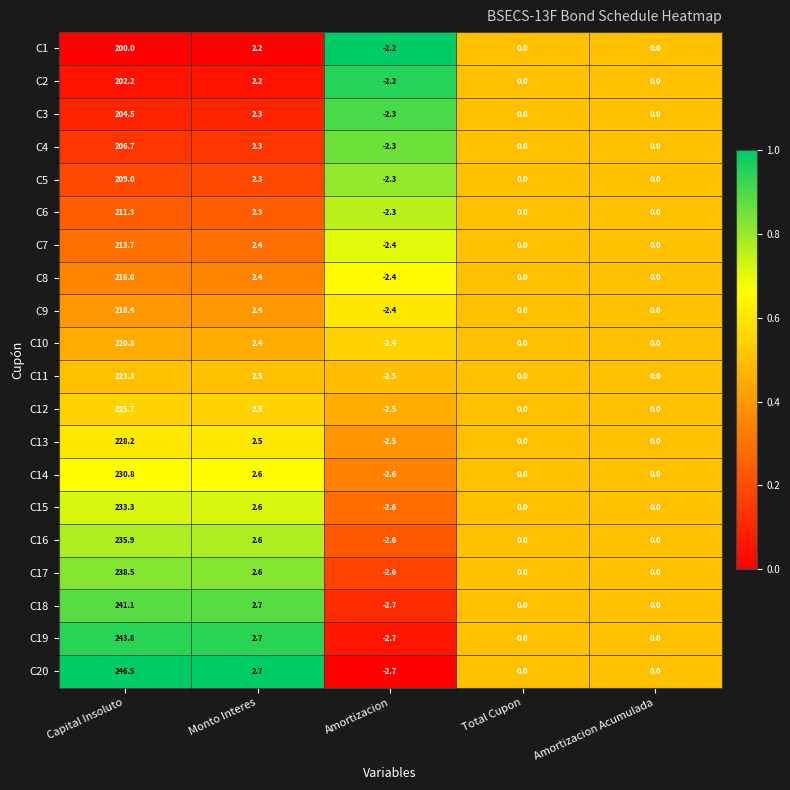

At which category is the sum across all series the highest?

Capital Insoluto